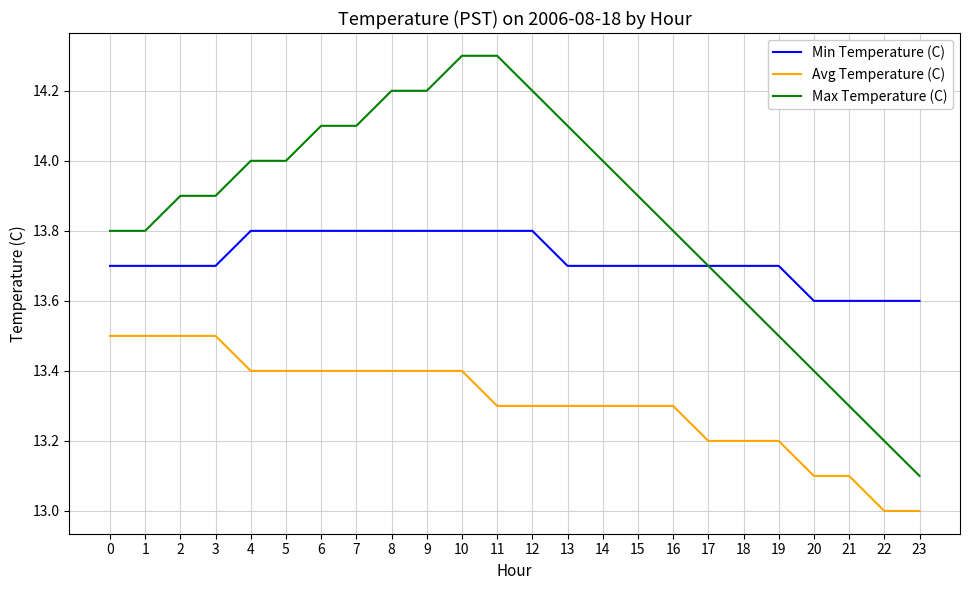

What is the difference between the second highest and minimum values in the Min Temperature (C) series?

0.2